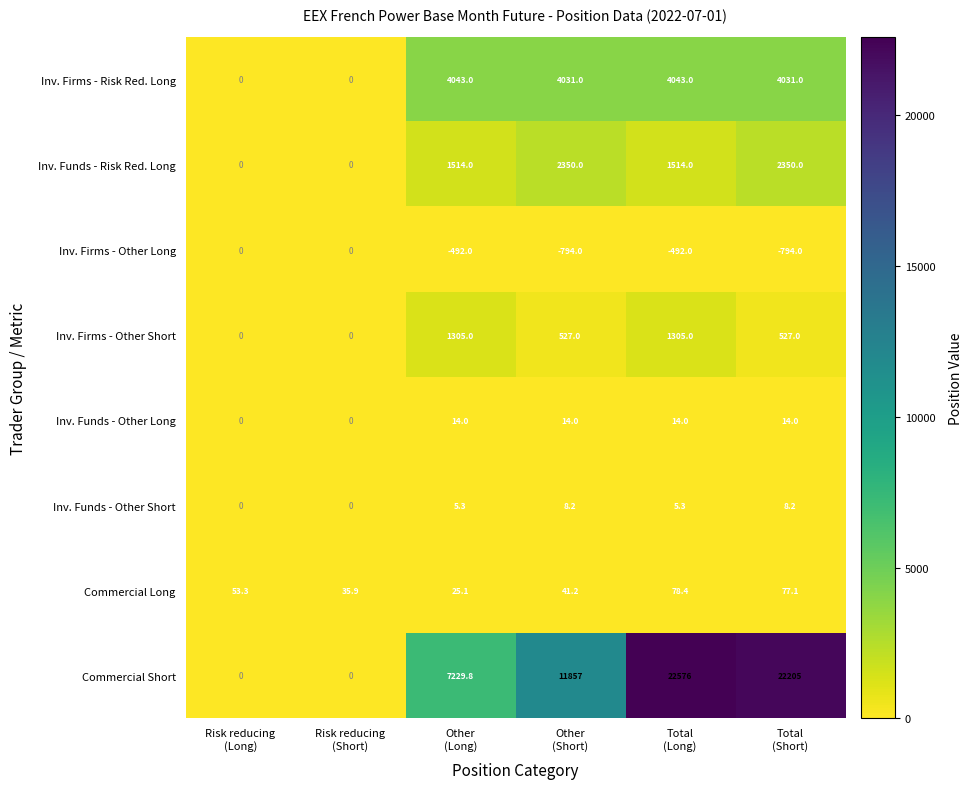

At how many categories does at least one series exceed 4922?

4